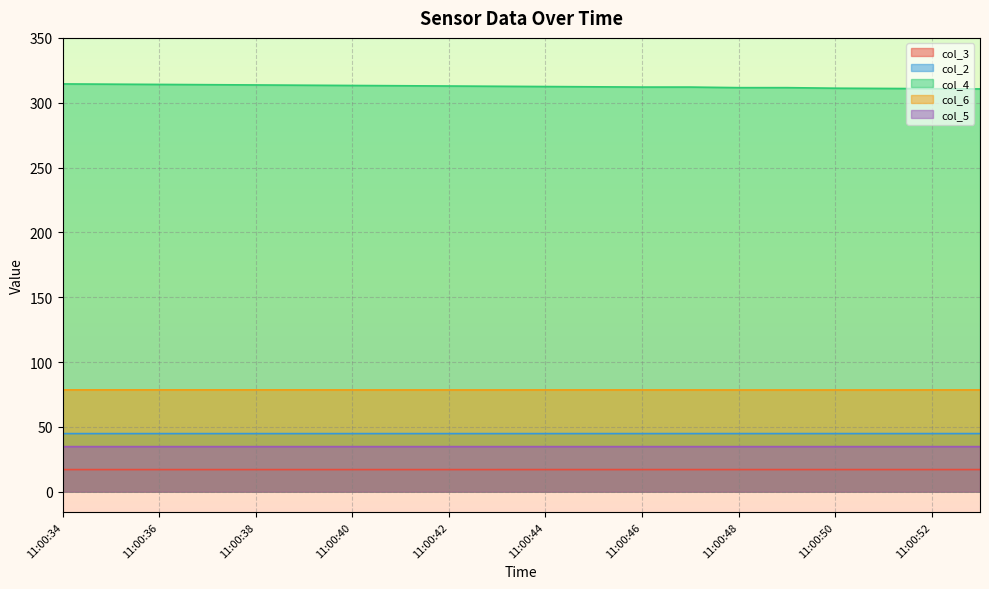

Reading left to right, what are all the values shown in this chart?

col_3: 11:00:34=17.0	11:00:35=17.0	11:00:36=17.0	11:00:37=17.0	11:00:38=17.0	11:00:39=17.0	11:00:40=17.0	11:00:41=17.0	11:00:42=17.0	11:00:43=17.0	11:00:44=17.0	11:00:45=17.0	11:00:46=17.0	11:00:47=17.1	11:00:48=17.1	11:00:49=17.1	11:00:50=17.1	11:00:51=17.1	11:00:52=17.1	11:00:53=17.1
col_2: 11:00:34=44.8	11:00:35=44.8	11:00:36=44.8	11:00:37=44.8	11:00:38=44.8	11:00:39=44.8	11:00:40=44.8	11:00:41=44.8	11:00:42=44.8	11:00:43=44.8	11:00:44=44.8	11:00:45=44.8	11:00:46=44.8	11:00:47=44.8	11:00:48=44.8	11:00:49=44.8	11:00:50=44.8	11:00:51=44.8	11:00:52=44.8	11:00:53=44.8
col_4: 11:00:34=314.5	11:00:35=314.3	11:00:36=314.1	11:00:37=313.9	11:00:38=313.7	11:00:39=313.5	11:00:40=313.3	11:00:41=313.1	11:00:42=312.9	11:00:43=312.7	11:00:44=312.5	11:00:45=312.3	11:00:46=312.1	11:00:47=312.1	11:00:48=311.6	11:00:49=311.6	11:00:50=311.2	11:00:51=311.0	11:00:52=310.8	11:00:53=310.6
col_6: 11:00:34=78.5	11:00:35=78.5	11:00:36=78.5	11:00:37=78.5	11:00:38=78.5	11:00:39=78.5	11:00:40=78.5	11:00:41=78.5	11:00:42=78.5	11:00:43=78.5	11:00:44=78.5	11:00:45=78.5	11:00:46=78.5	11:00:47=78.5	11:00:48=78.4	11:00:49=78.4	11:00:50=78.4	11:00:51=78.4	11:00:52=78.5	11:00:53=78.5
col_5: 11:00:34=34.8	11:00:35=34.8	11:00:36=34.8	11:00:37=34.8	11:00:38=34.8	11:00:39=34.8	11:00:40=34.8	11:00:41=34.8	11:00:42=34.8	11:00:43=34.8	11:00:44=34.8	11:00:45=34.8	11:00:46=34.8	11:00:47=34.8	11:00:48=34.8	11:00:49=34.8	11:00:50=34.8	11:00:51=34.8	11:00:52=34.8	11:00:53=34.8